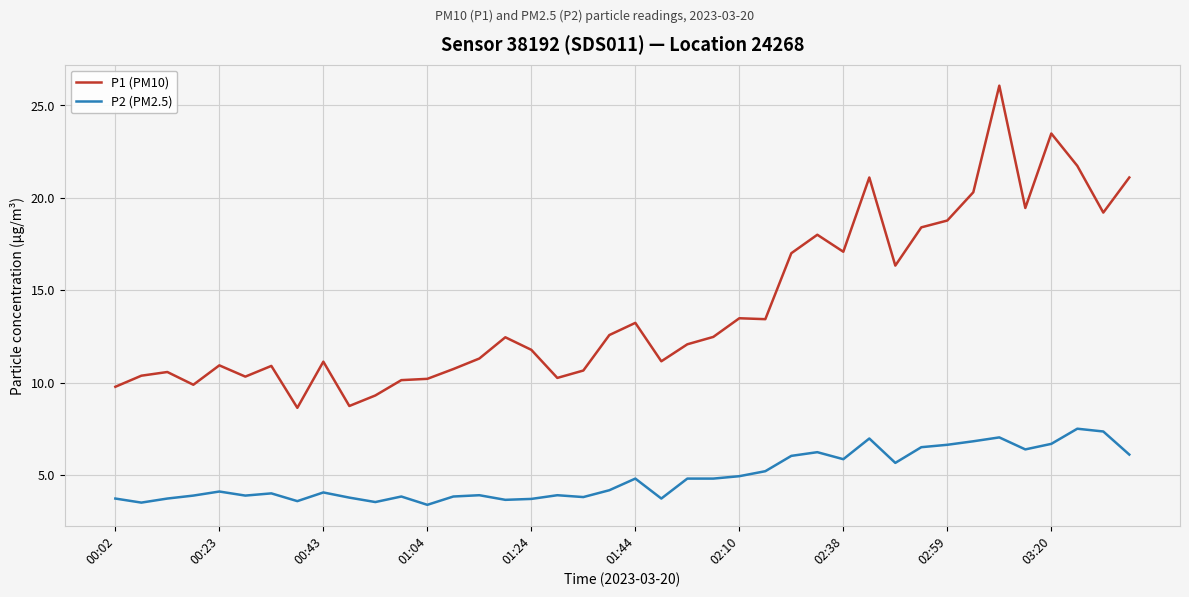

Which series has the largest total across all categories?

P1 (PM10)